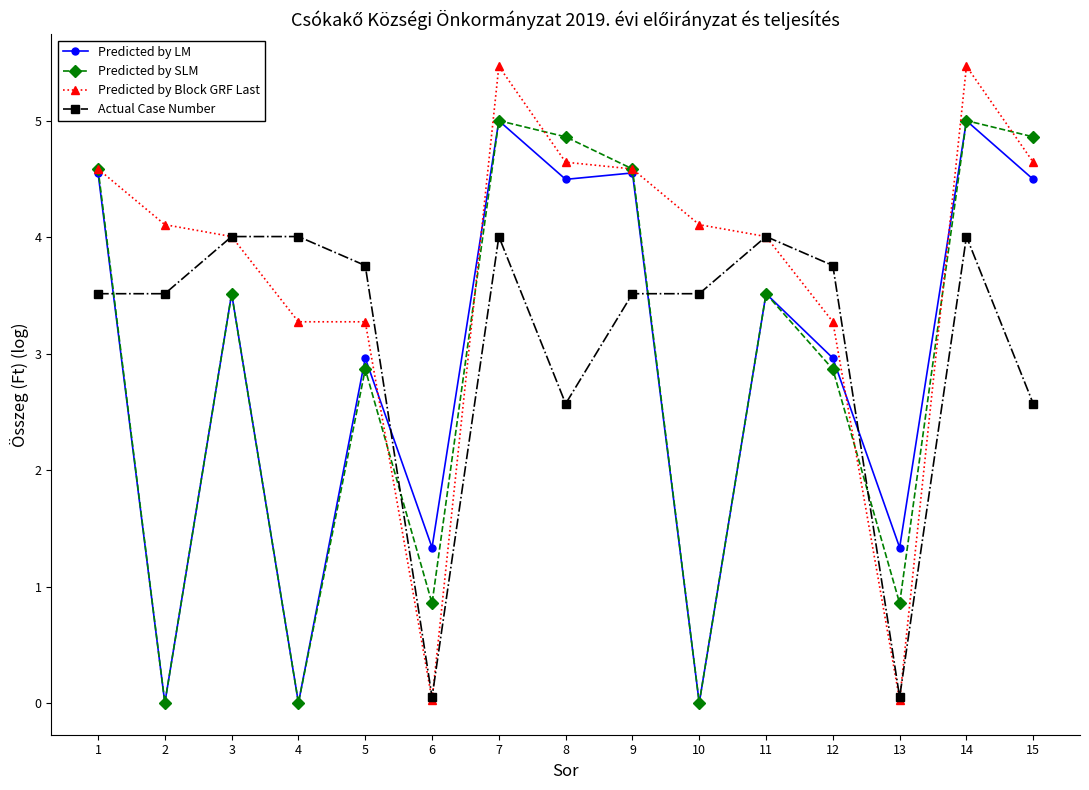

What is the average value of the Predicted by SLM series?

2.9